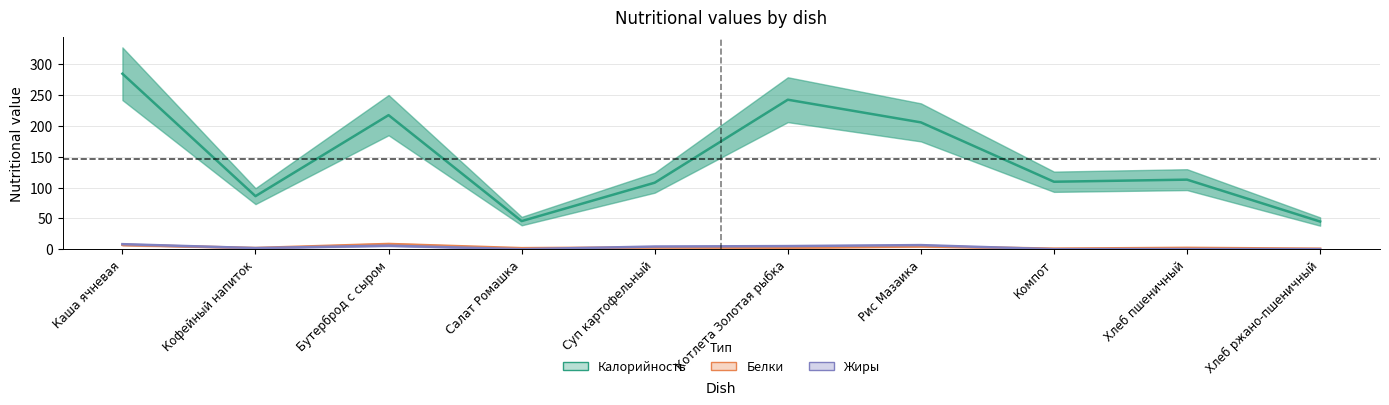

Is it true that Калорийность equals 152.4 at Суп картофельный?

False